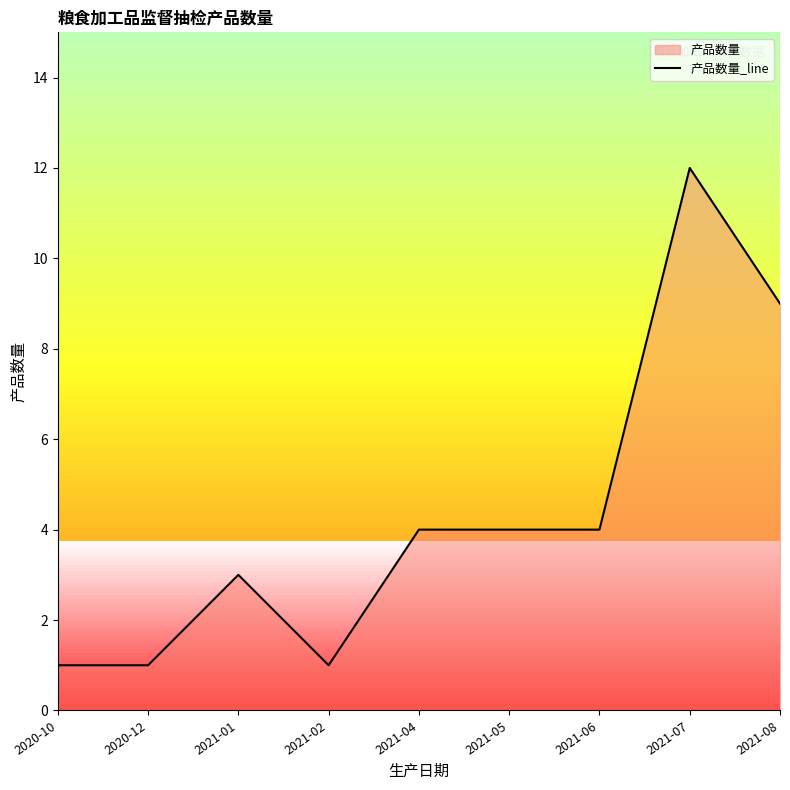

How many interior local valleys (lower than both neighbors) does the data have?

1